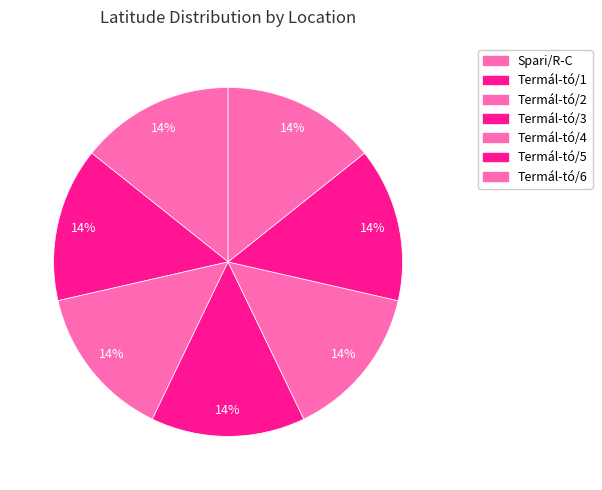

Is there a majority slice in this chart?

No